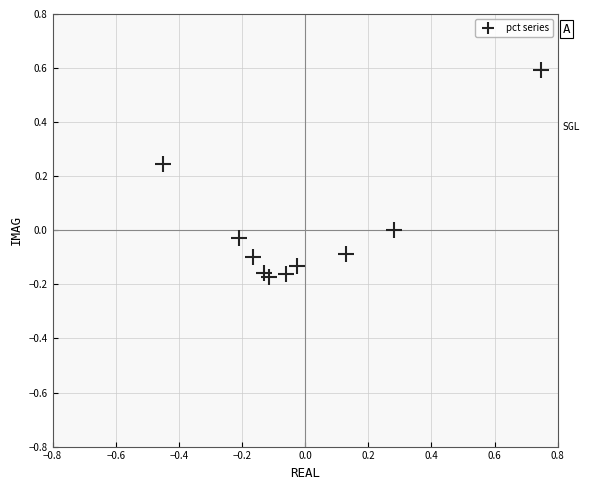

What is the range of X values (max minus min)?

1.2